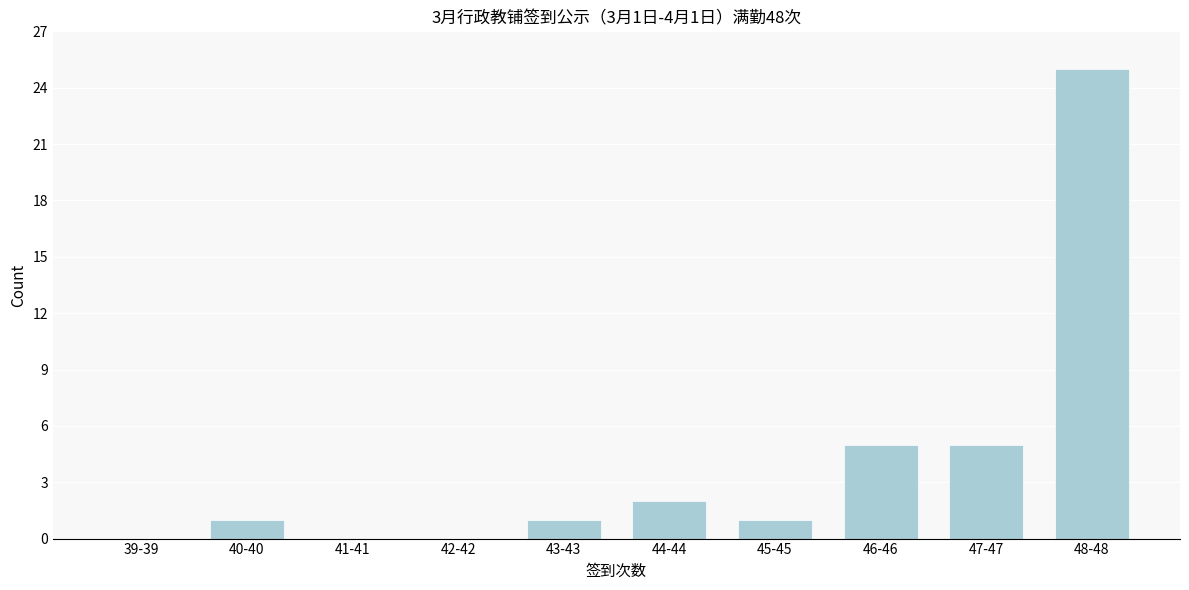

Reading right to left, list all the values displayed in this chart.

48-48=25	47-47=5	46-46=5	45-45=1	44-44=2	43-43=1	42-42=0	41-41=0	40-40=1	39-39=0